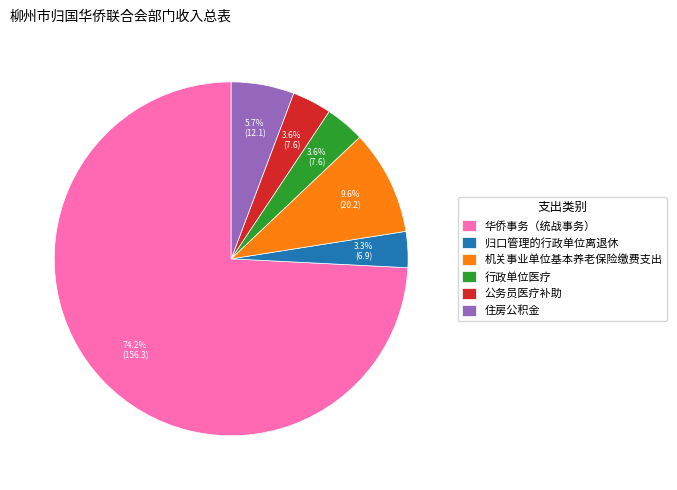

To the nearest percent, what is the combined percentage of 住房公积金 and 华侨事务（统战事务）?

80%